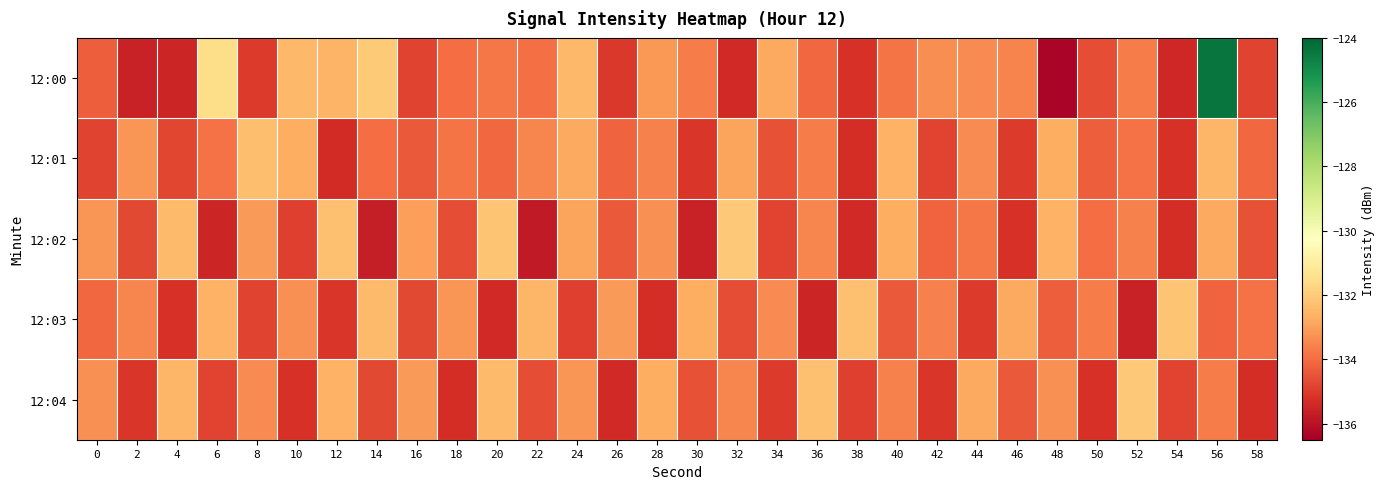

How many distinct data groups are displayed?

5